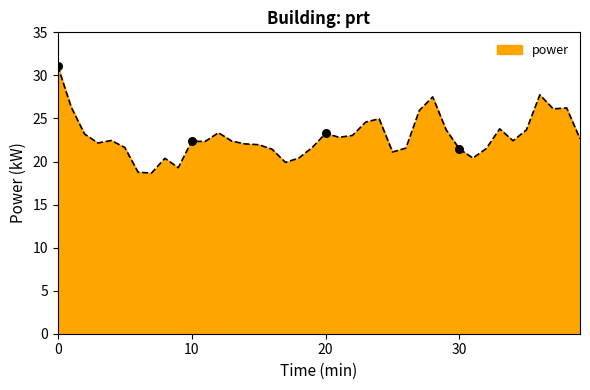

What is the difference between the maximum and minimum values?

12.4